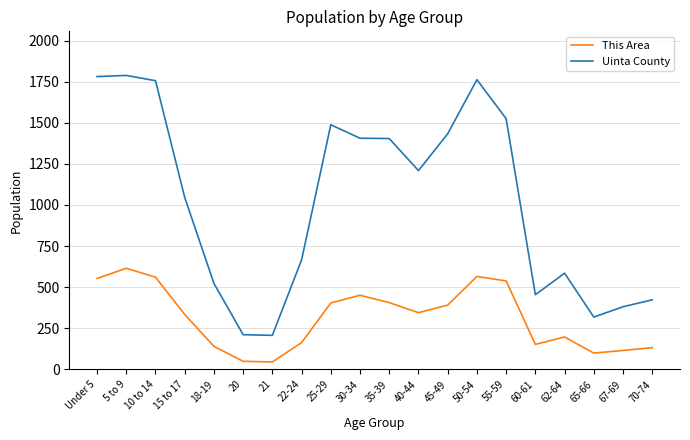

What is the total value across all series at 10 to 14?

2317